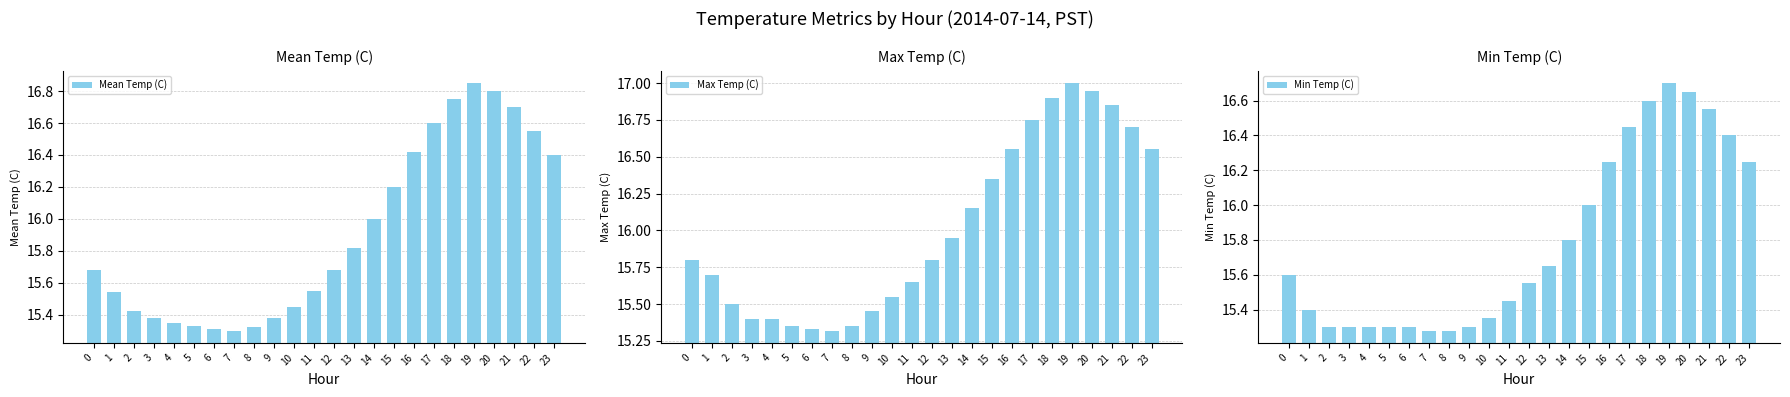

What is the difference between the highest and lowest values at 1?

0.3